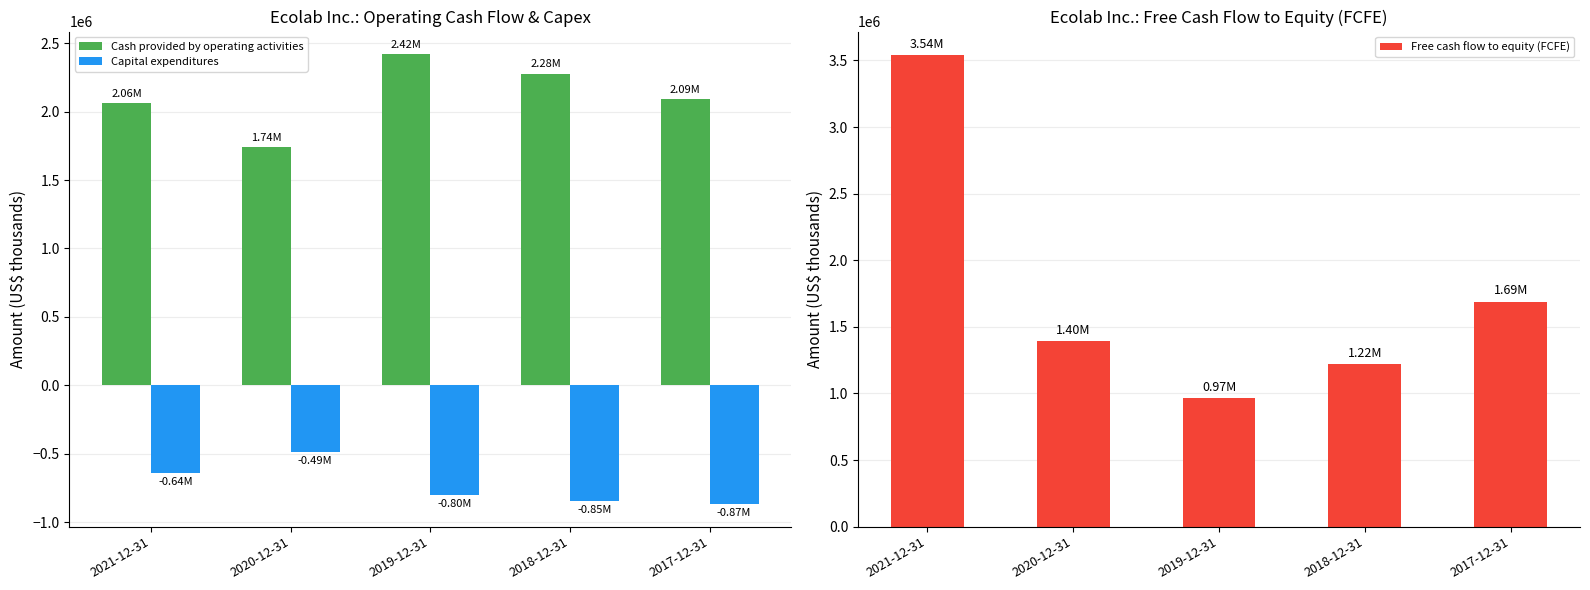

At which category is the sum across all series the highest?

2021-12-31